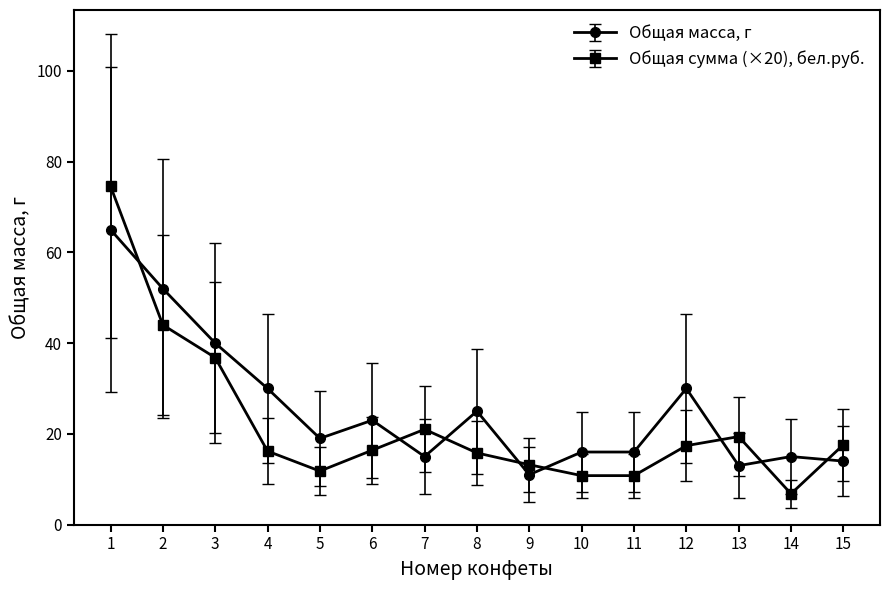

Is it true that Общая масса, г equals 30.0 at 4?

True